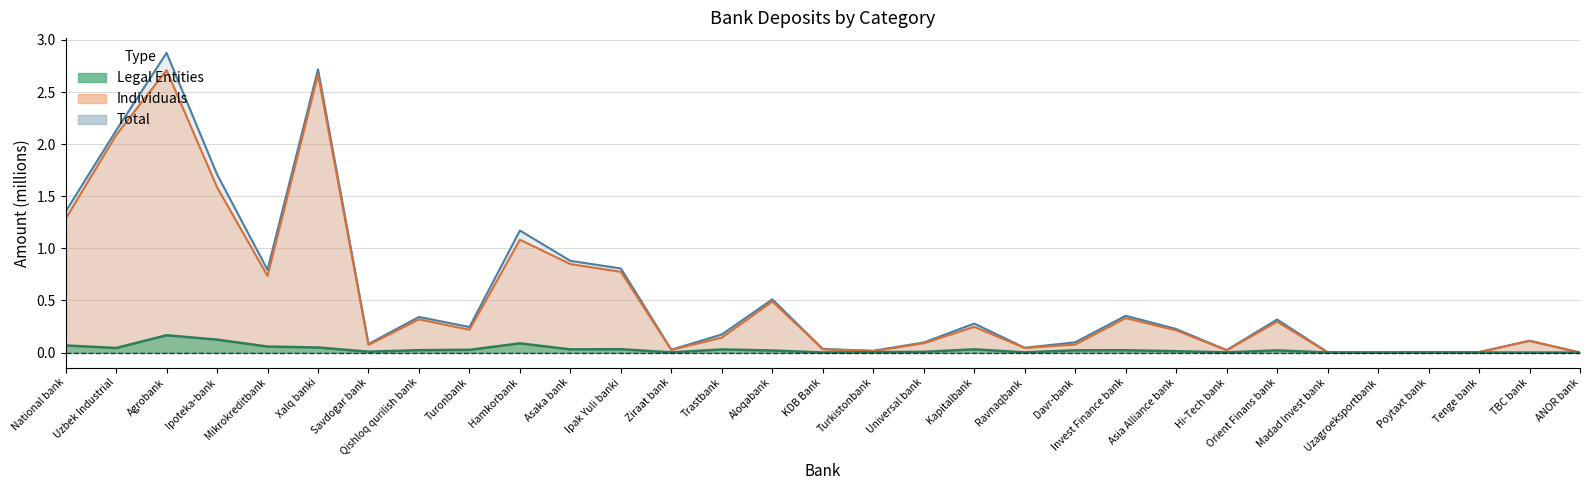

Which series has the largest range (max minus min)?

Total